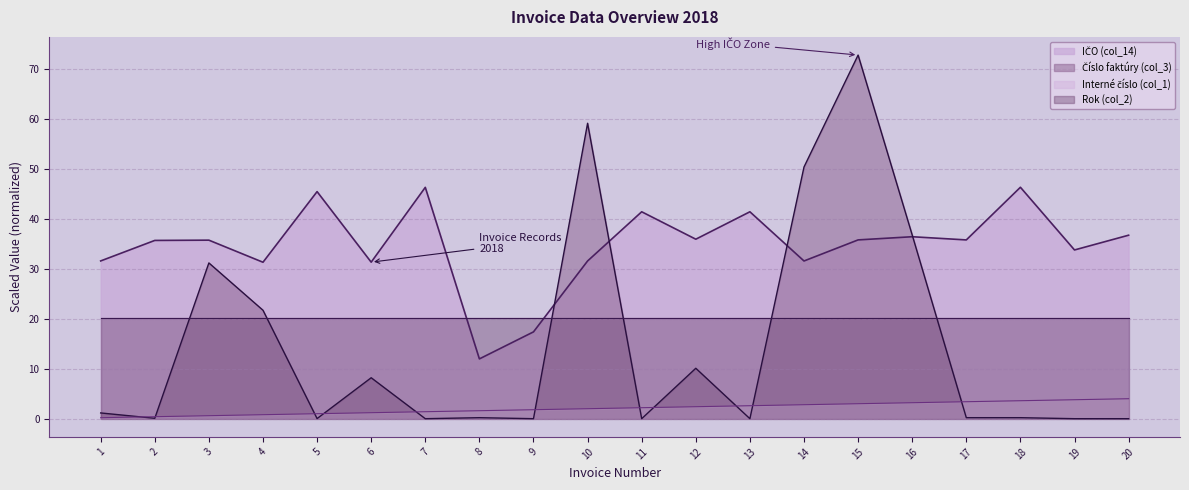

What is the highest value of the col_3 series?

72.8